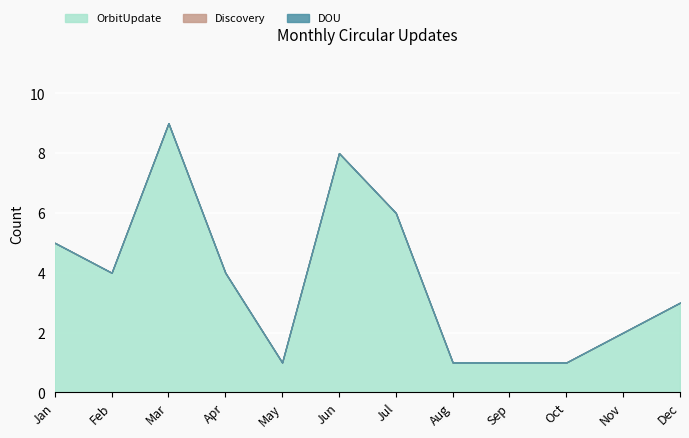

What is the difference between the second highest and second lowest values in the OrbitUpdate series?

7